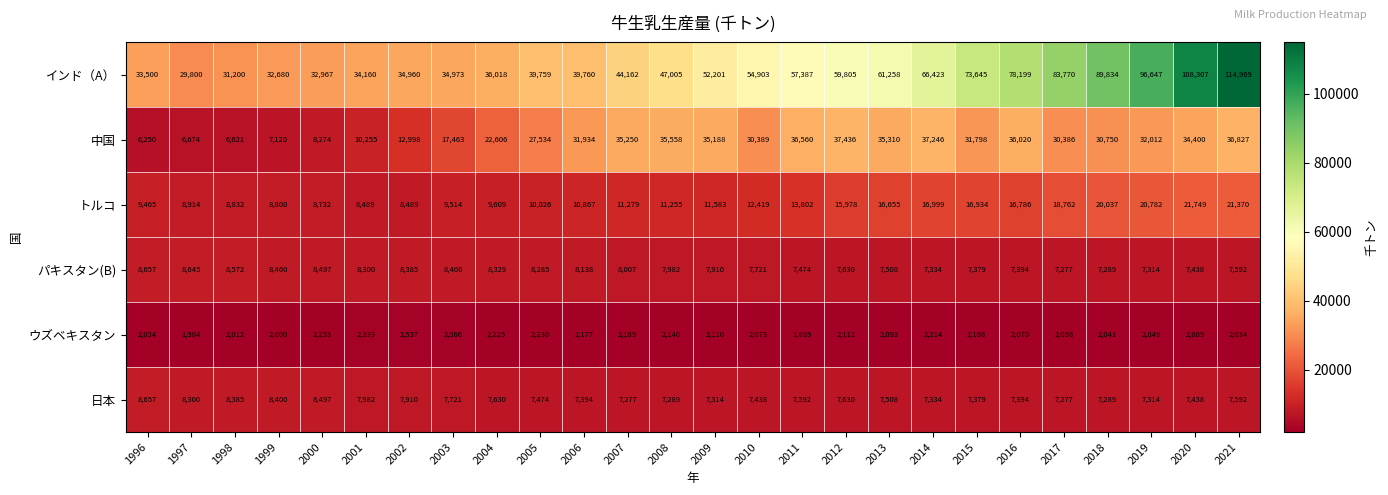

What is the maximum value shown in the chart?

114969